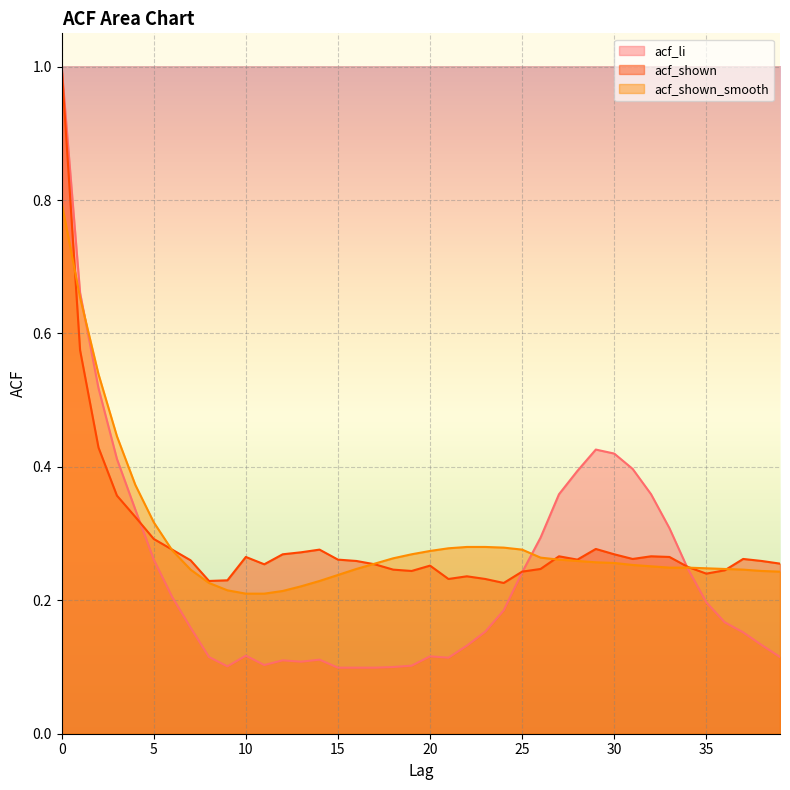

Reading left to right, list all the values displayed in this chart.

acf_li: 1.0	0.7	0.5	0.4	0.3	0.3	0.2	0.2	0.1	0.1	0.1	0.1	0.1	0.1	0.1	0.1	0.1	0.1	0.1	0.1	0.1	0.1	0.1	0.2	0.2	0.2	0.3	0.4	0.4	0.4	0.4	0.4	0.4	0.3	0.2	0.2	0.2	0.2	0.1	0.1
acf_shown: 1.0	0.6	0.4	0.4	0.3	0.3	0.3	0.3	0.2	0.2	0.3	0.3	0.3	0.3	0.3	0.3	0.3	0.3	0.2	0.2	0.3	0.2	0.2	0.2	0.2	0.2	0.2	0.3	0.3	0.3	0.3	0.3	0.3	0.3	0.2	0.2	0.2	0.3	0.3	0.3
acf_shown_smooth: 0.8	0.7	0.5	0.4	0.4	0.3	0.3	0.2	0.2	0.2	0.2	0.2	0.2	0.2	0.2	0.2	0.2	0.3	0.3	0.3	0.3	0.3	0.3	0.3	0.3	0.3	0.3	0.3	0.3	0.3	0.3	0.3	0.3	0.2	0.2	0.2	0.2	0.2	0.2	0.2